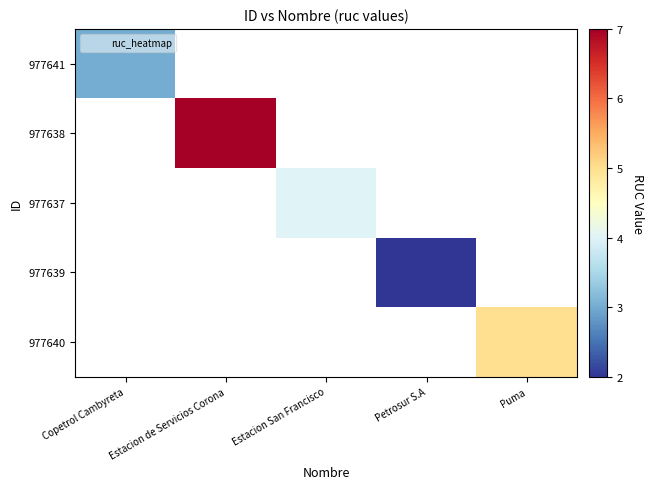

At how many categories does at least one series exceed 2?

4